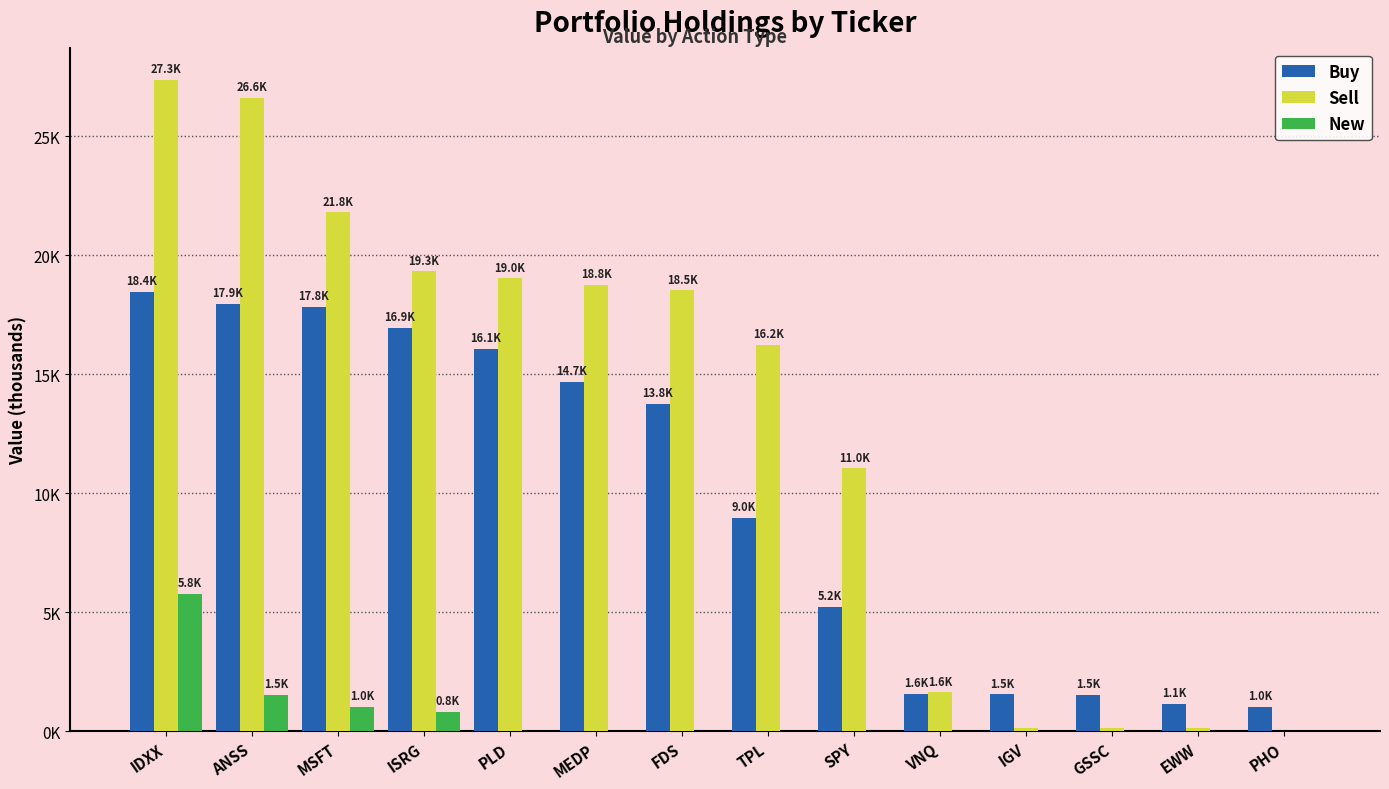

Rank the series by their average value, from highest to lowest.

Sell, Buy, New